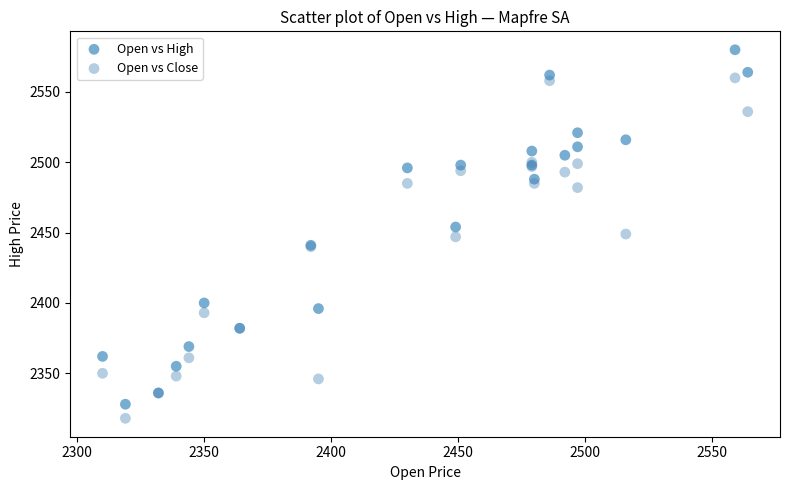

Which series contains the highest Y value?

Open vs High